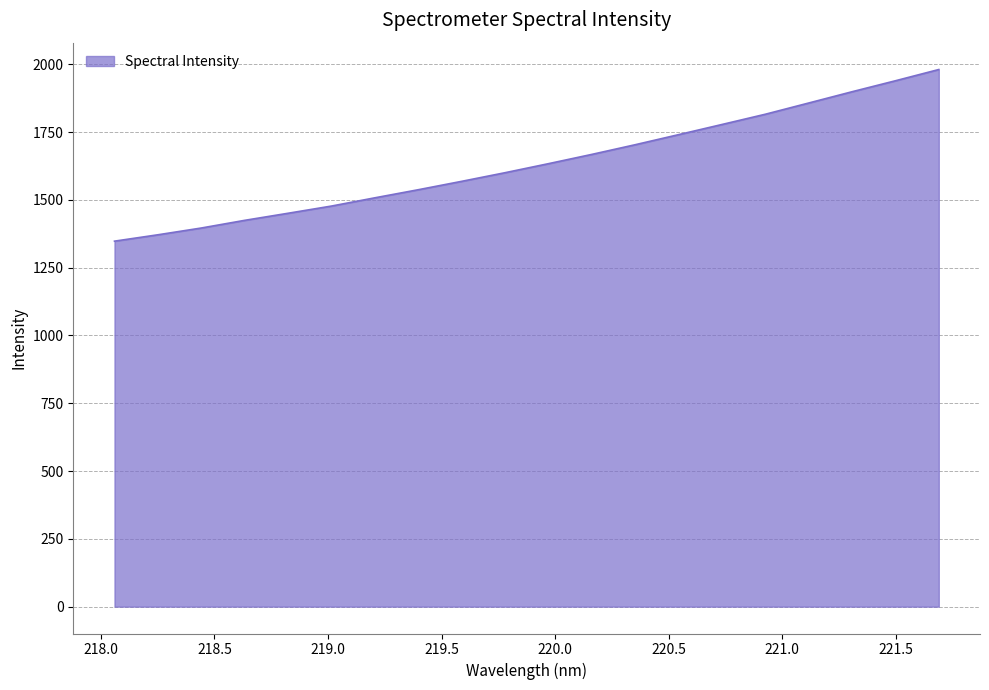

What is the smallest value displayed?

1347.8